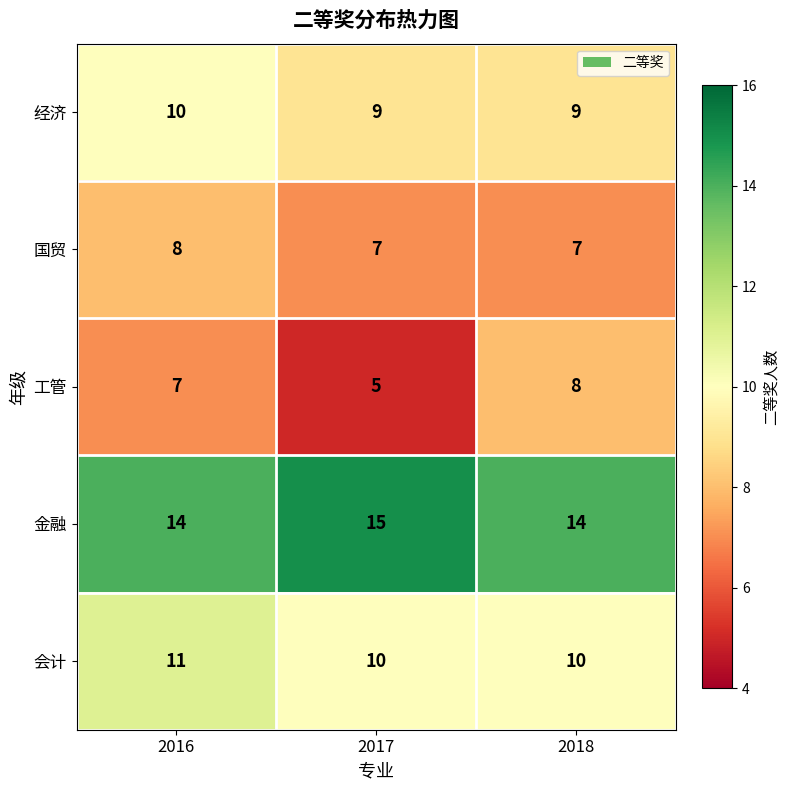

How many values in the 金融 series exceed 14?

1